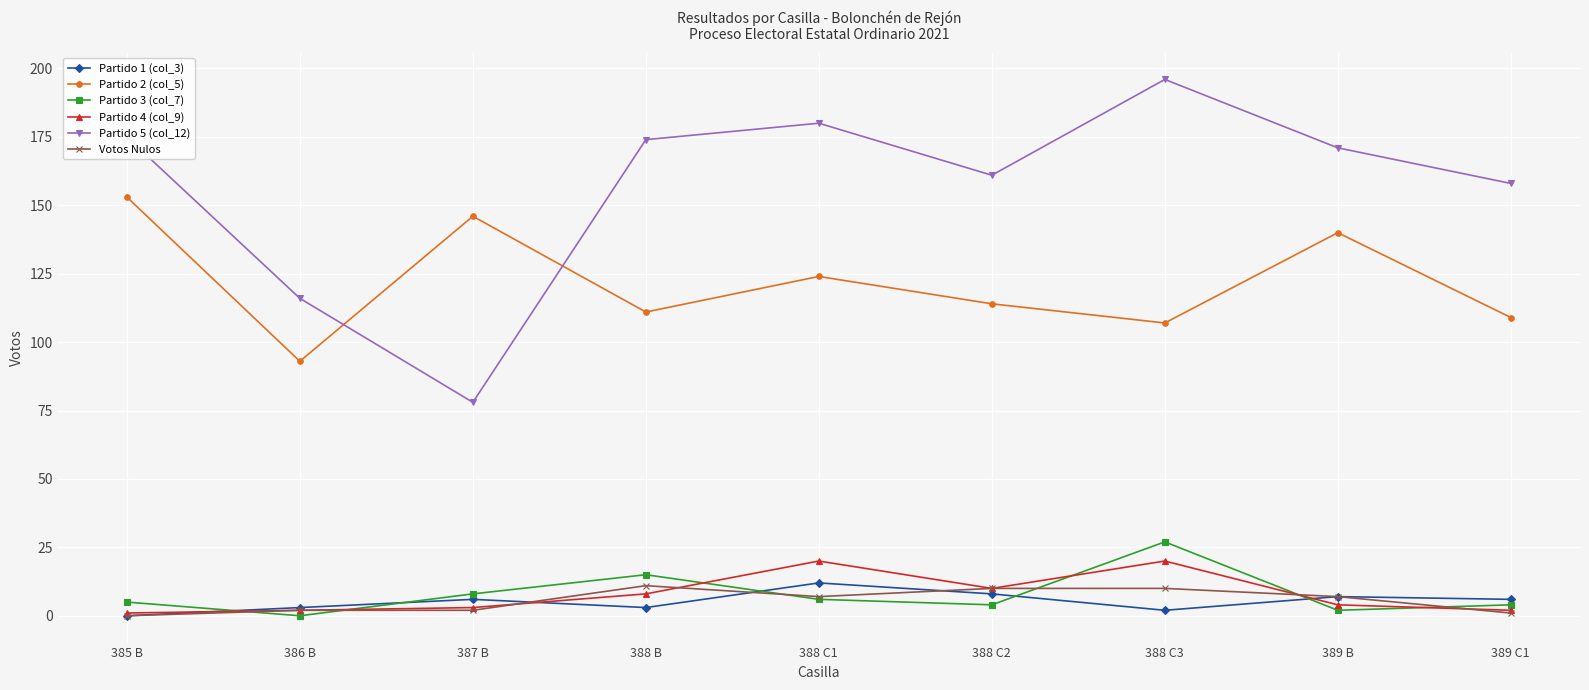

Which series has the largest range (max minus min)?

Partido 5 (col_12)